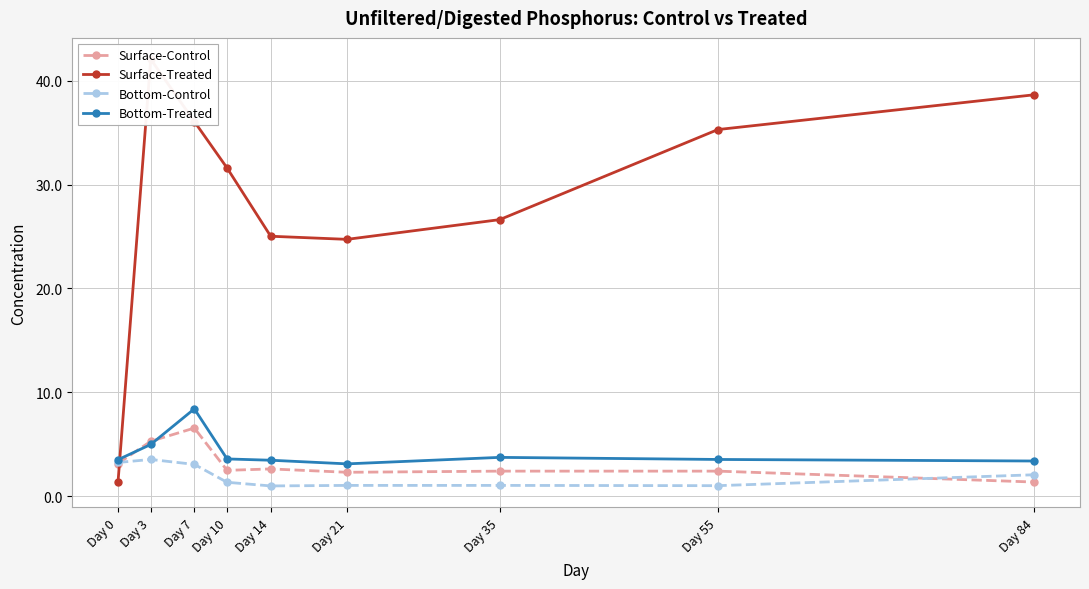

Reading left to right, list all the values displayed in this chart.

Surface-Control: Day 0=3.1	Day 3=5.3	Day 7=6.6	Day 10=2.5	Day 14=2.6	Day 21=2.3	Day 35=2.4	Day 55=2.4	Day 84=1.4
Surface-Treated: Day 0=1.3	Day 3=42.1	Day 7=36.1	Day 10=31.6	Day 14=25.0	Day 21=24.7	Day 35=26.6	Day 55=35.3	Day 84=38.7
Bottom-Control: Day 0=3.2	Day 3=3.5	Day 7=3.0	Day 10=1.3	Day 14=1.0	Day 21=1.0	Day 35=1.0	Day 55=1.0	Day 84=2.0
Bottom-Treated: Day 0=3.5	Day 3=5.0	Day 7=8.4	Day 10=3.6	Day 14=3.5	Day 21=3.1	Day 35=3.7	Day 55=3.5	Day 84=3.4